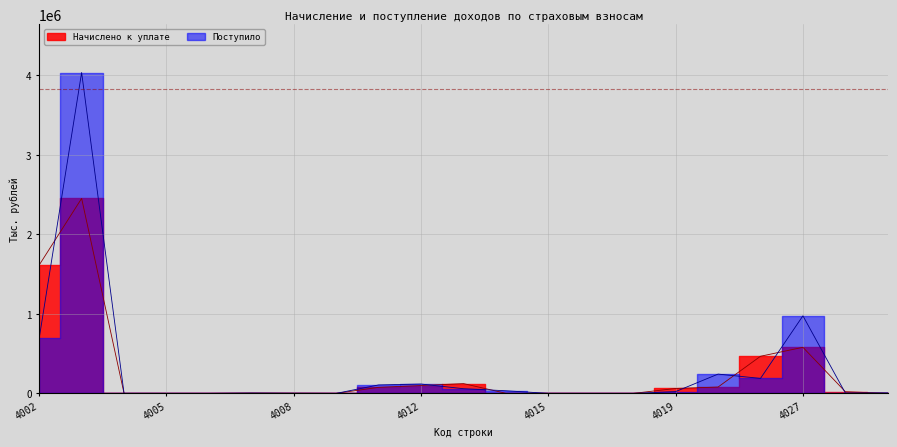

What is the value of the Поступило point at the 7th from the left?

1468